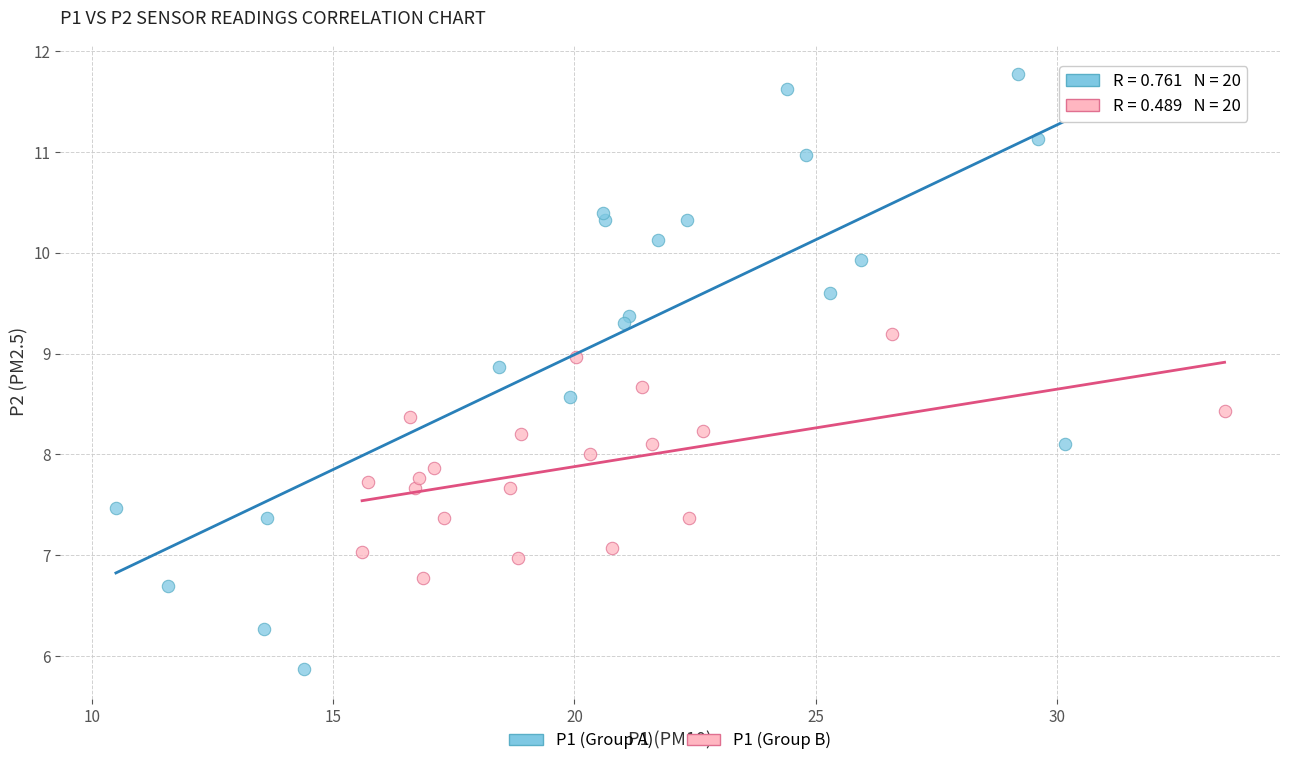

What are all the series names shown in the legend?

P1 (Group A), P1 (Group B)